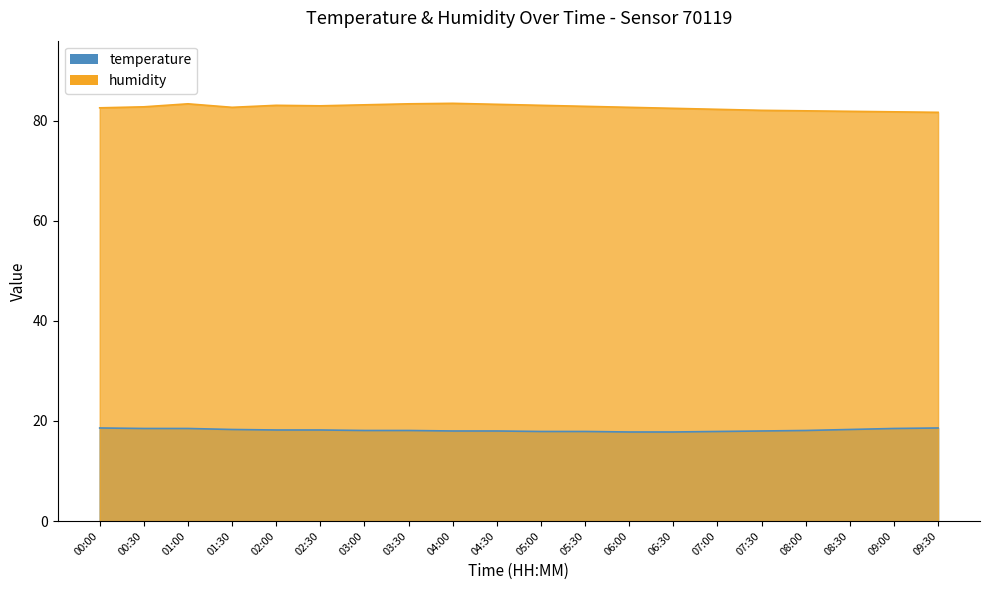

How many data points does each series have?

20